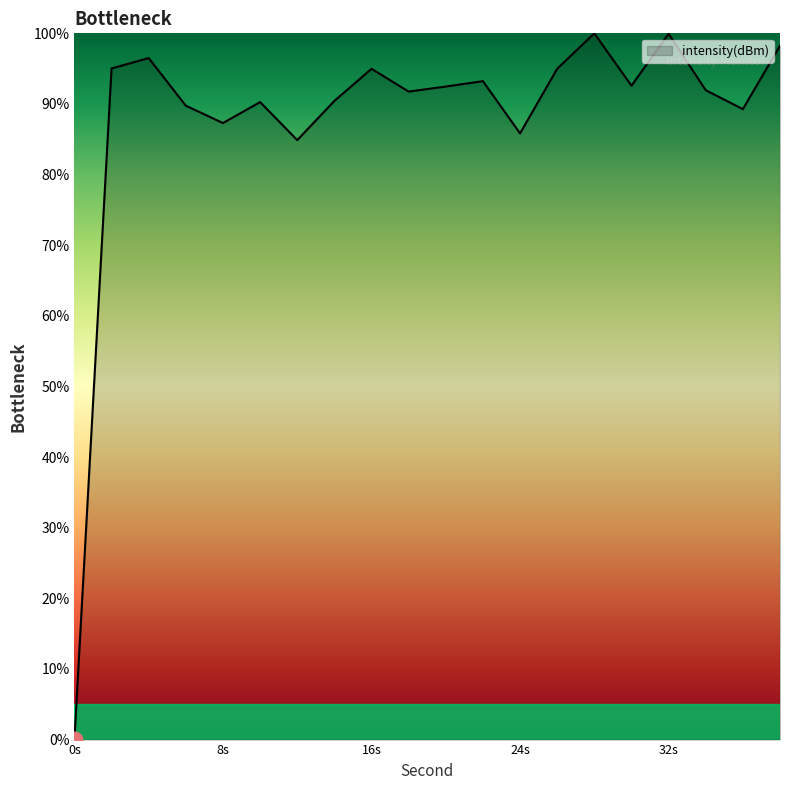

What is the difference between the maximum and minimum values?

100.0